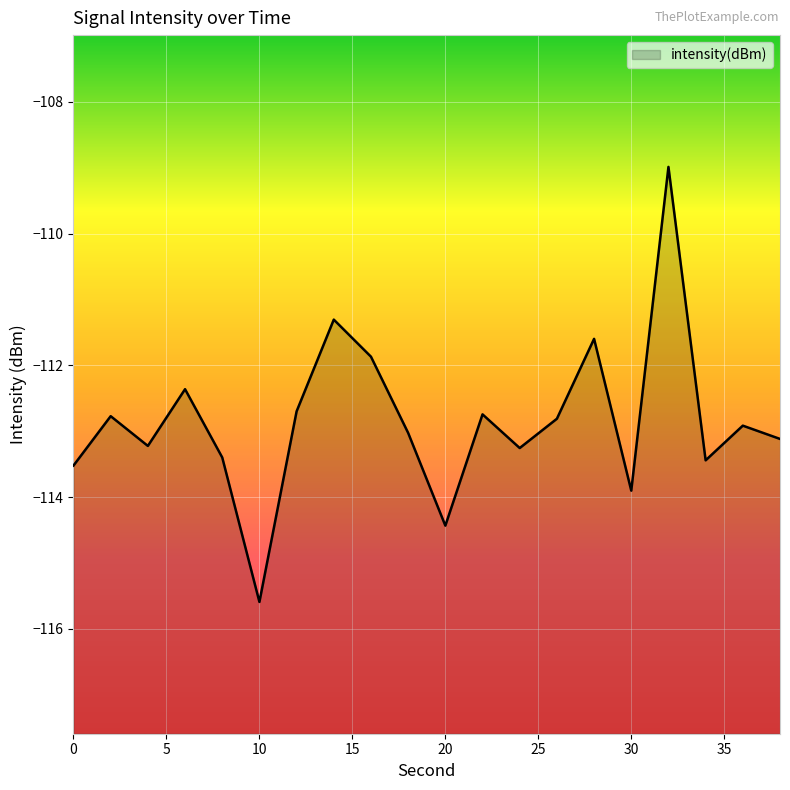

What is the difference between the maximum and minimum values?

6.6